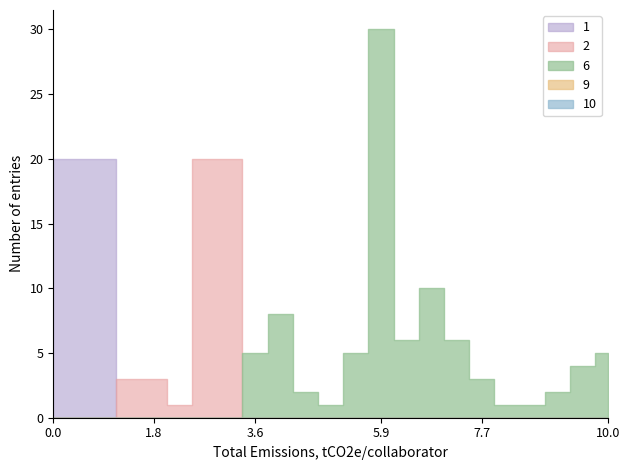

True or false: 2 has more than 1 interior local peaks.

False